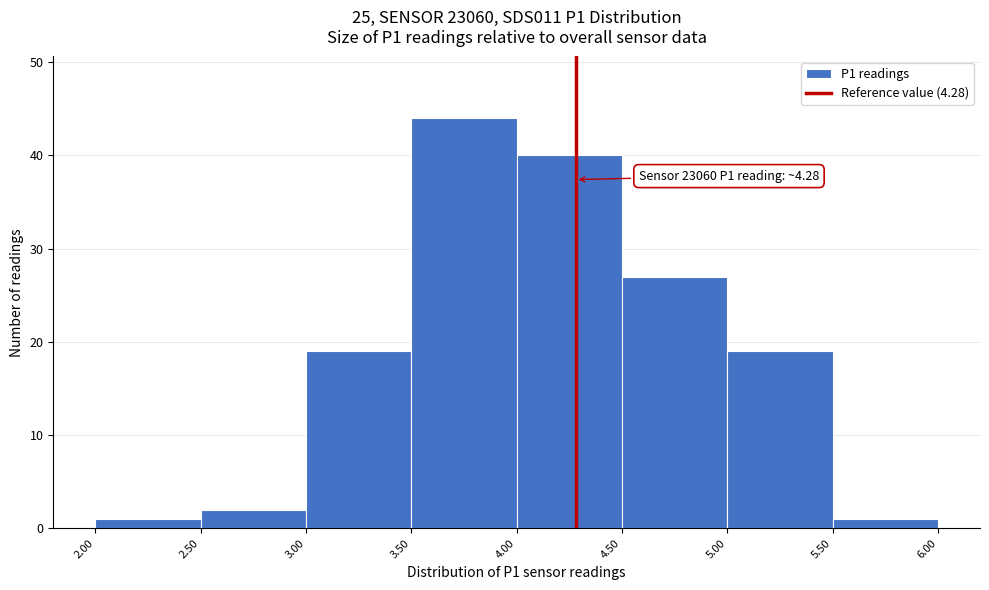

Over which range of the x-axis is the bar tallest?

3.50 to 4.00